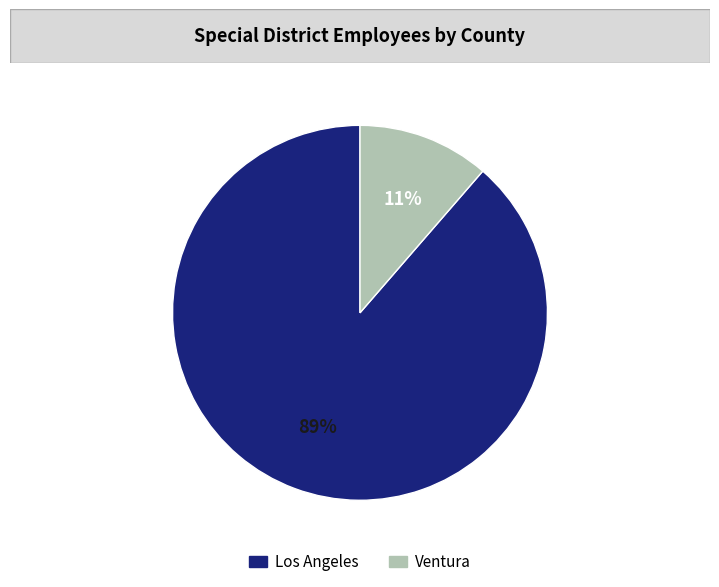

What percentage is the Ventura slice, to the nearest percent?

11%